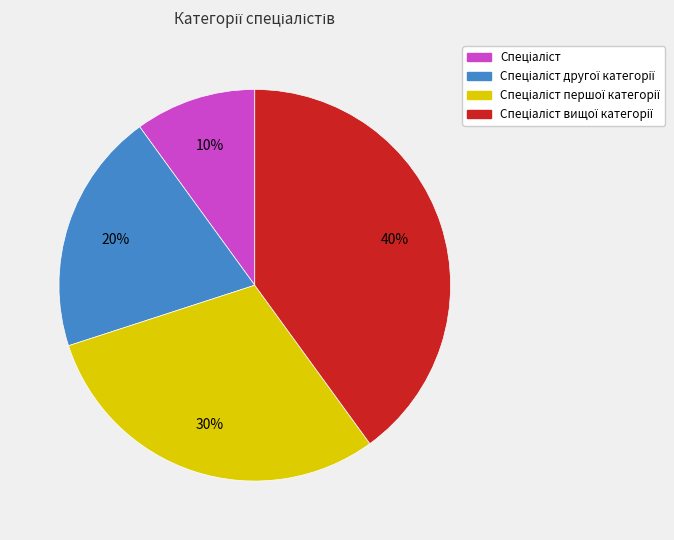

Does any single category account for the majority?

No